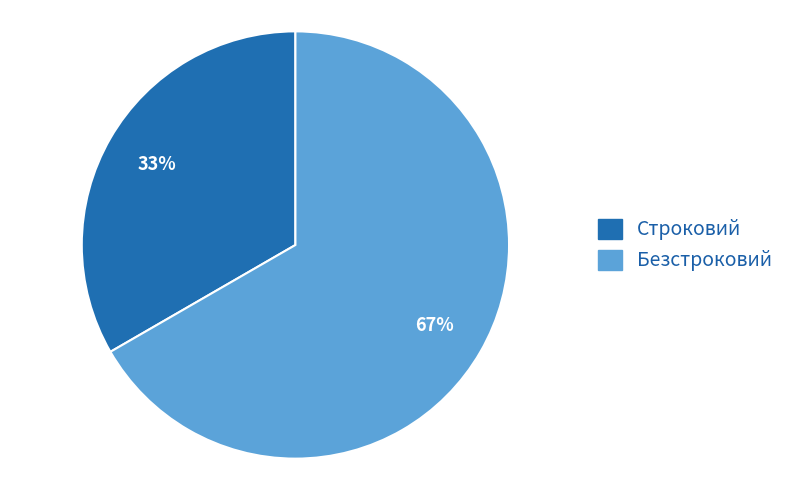

Rank the categories by value from lowest to highest.

Строковий, Безстроковий